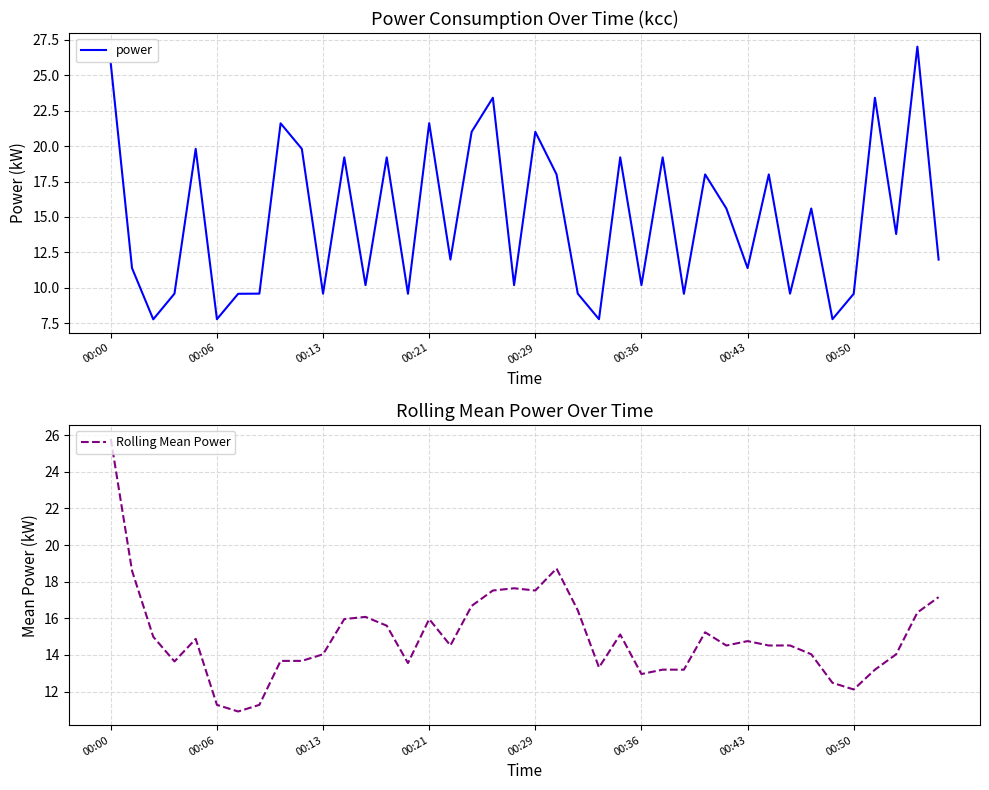

What is the highest value of the power series?

27.0